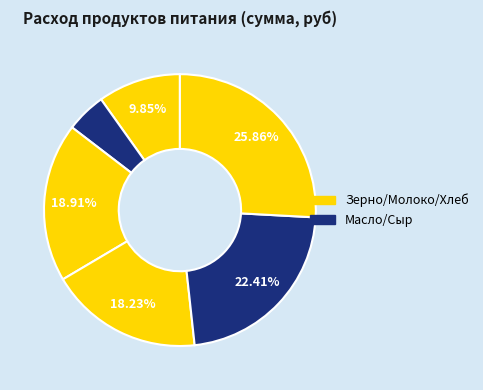

How many segments does this pie chart have?

6